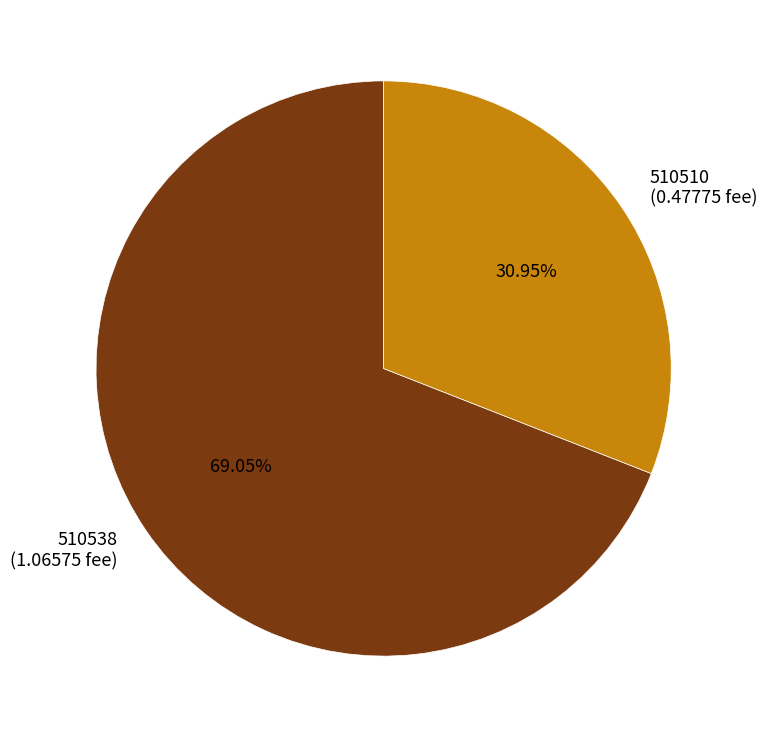

Does 510510 represent more than half of the total?

No